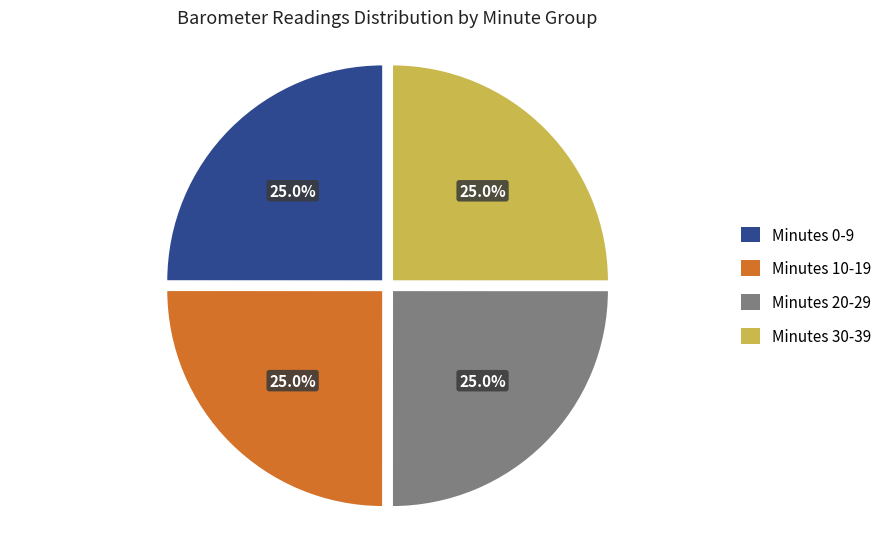

Count the number of slices in the pie.

4